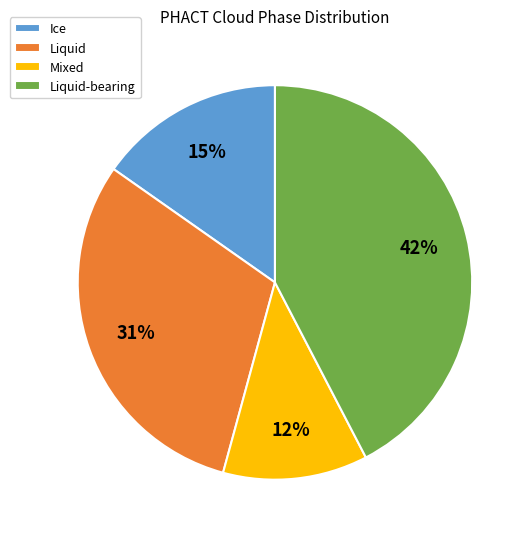

What is the smallest slice in the pie chart?

Mixed